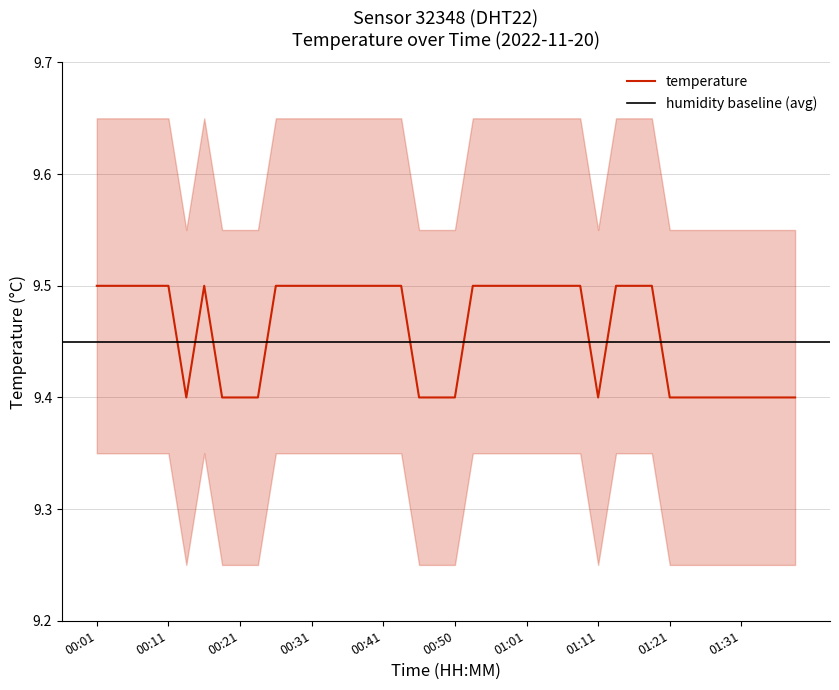

How many interior local peaks (higher than both neighbors) does the data have?

1